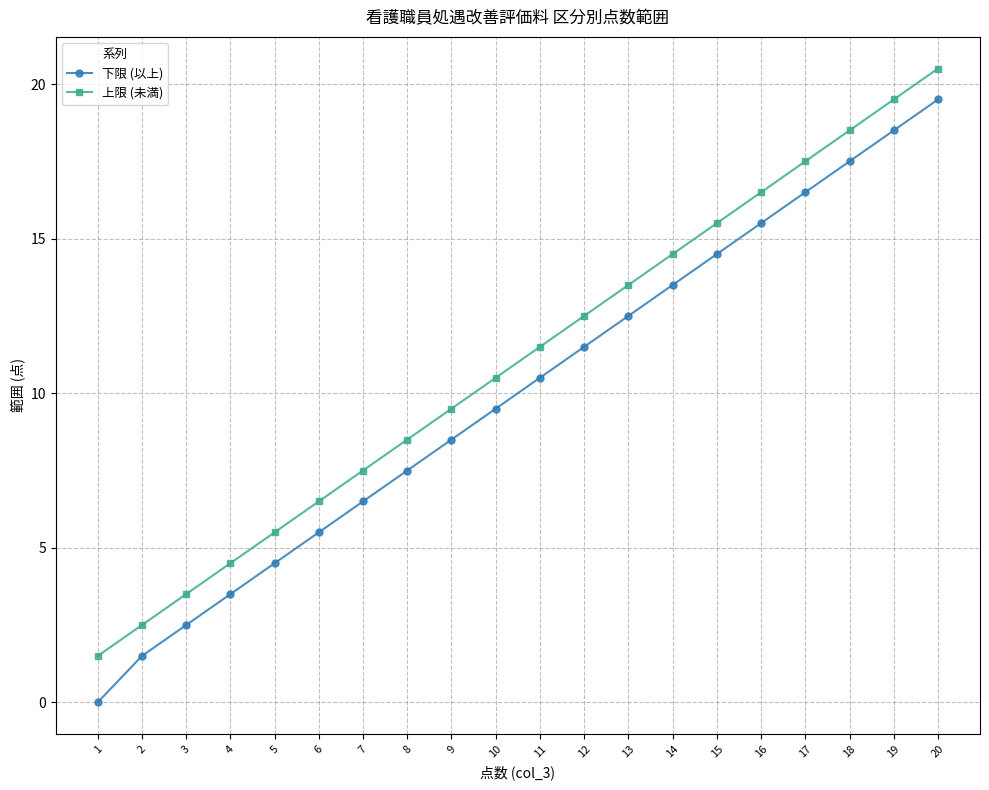

What is the value of the 上限 (未満) point at the 14th from the left?

14.5